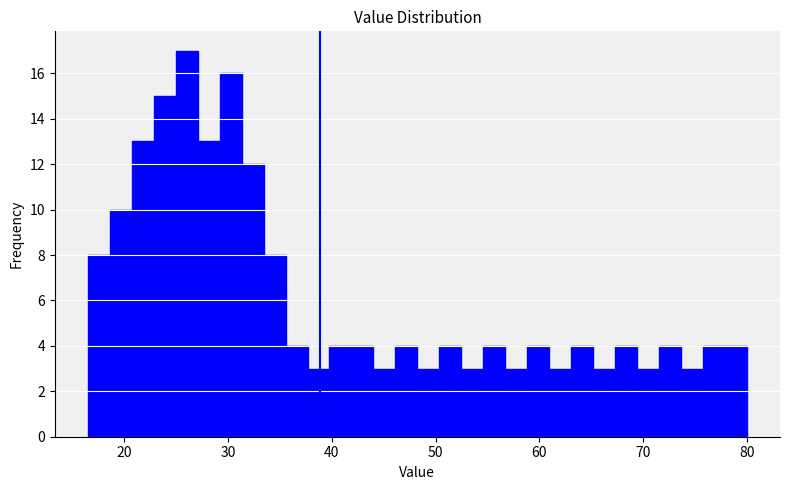

Read against the x-axis, roughly where is the centre of the tallest bar?

26